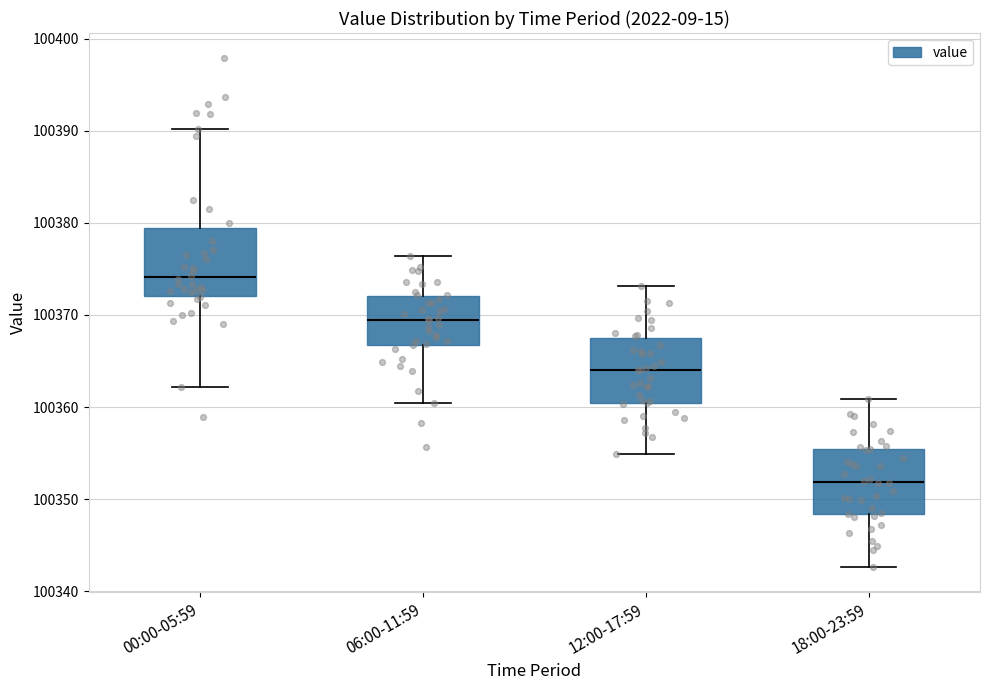

Reading left to right, transcribe this box plot: for each box, give where its median line is, the range the box spans, and where its two whiskers end, as read against the y-axis. The values are not printed on the chart, so give them approximately, as read against the axis.

00:00-05:59: median 100374, box 100372 to 100379, whiskers 100362 to 100390
06:00-11:59: median 100370, box 100367 to 100372, whiskers 100361 to 100376
12:00-17:59: median 100364, box 100360 to 100367, whiskers 100355 to 100373
18:00-23:59: median 100352, box 100348 to 100355, whiskers 100343 to 100361